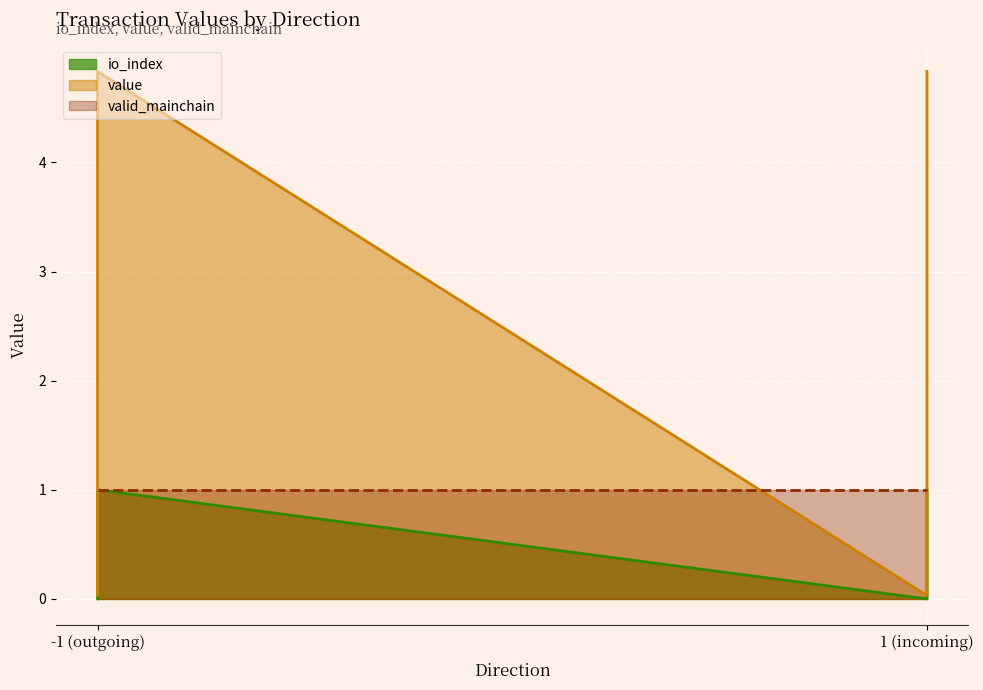

Is it true that value equals -0.3 at -1 (outgoing)?

False